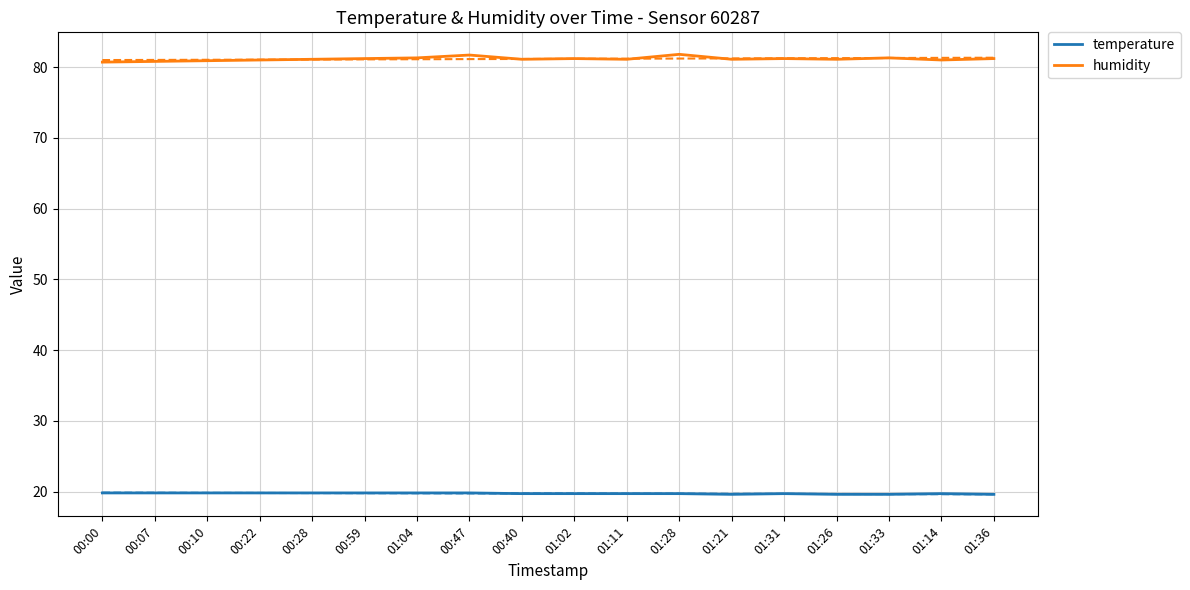

What is the value of the humidity point at the 10th from the left?

81.2